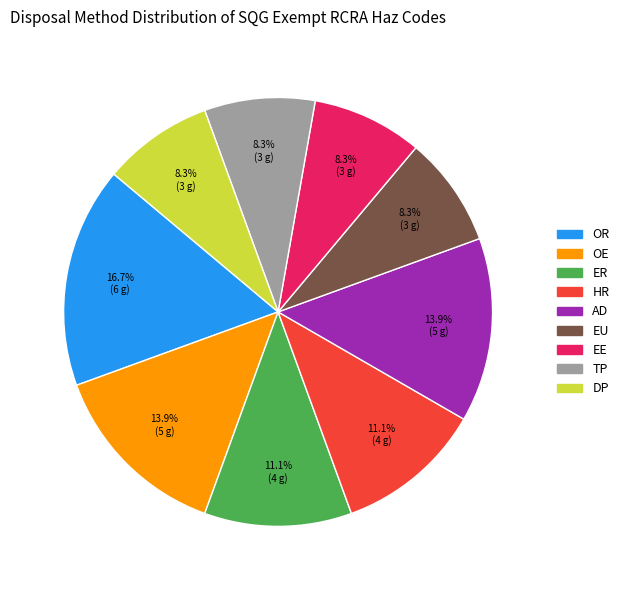

How many segments does this pie chart have?

9